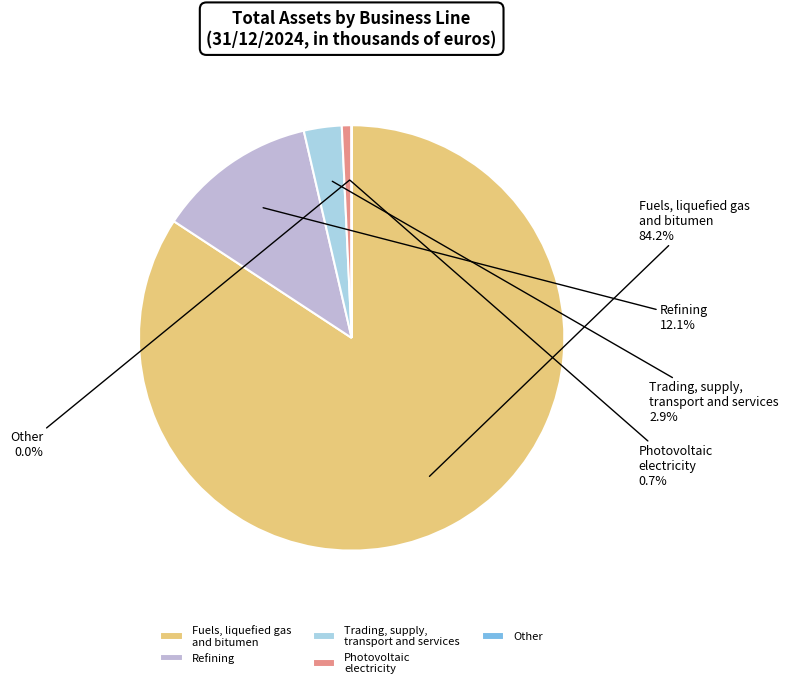

Do Photovoltaic electricity and Refining together represent more than half of the pie?

No